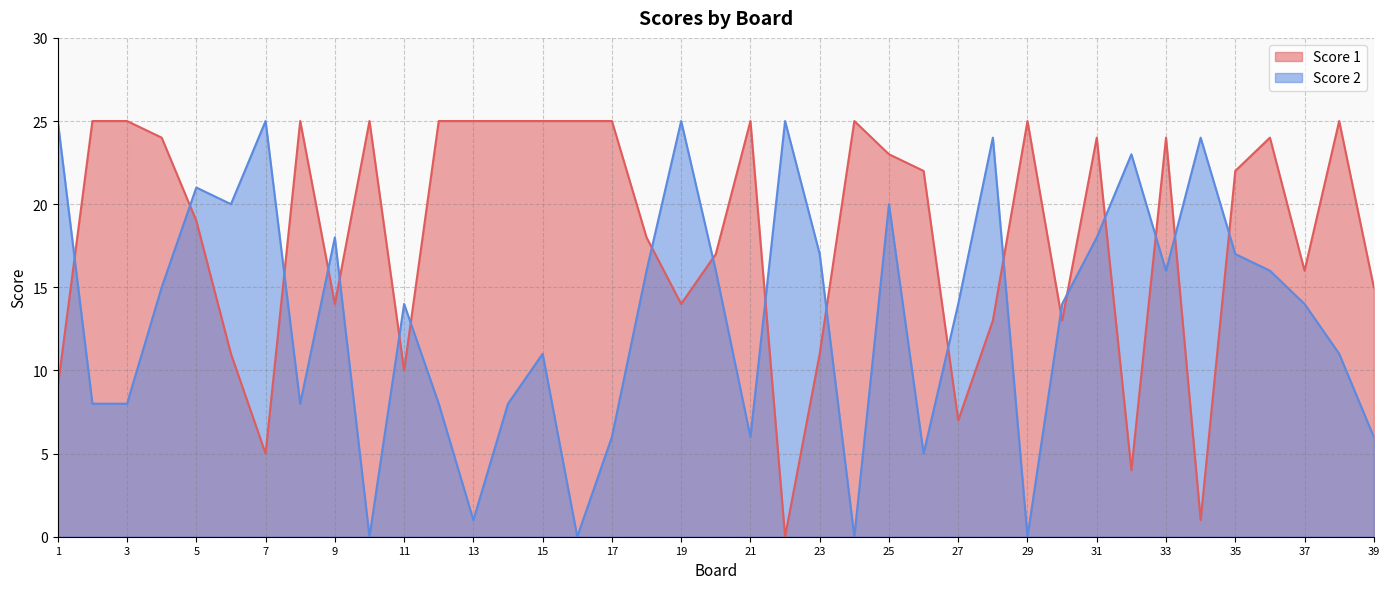

Which series has the largest range (max minus min)?

Score 1